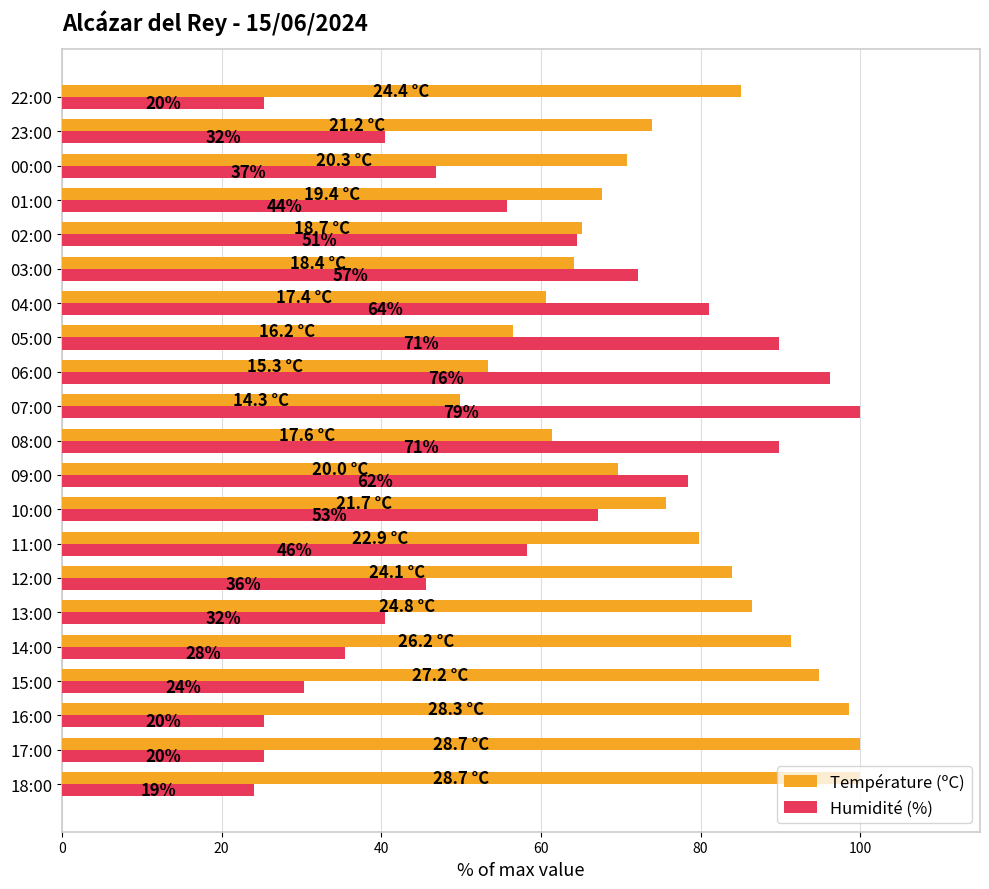

What are all the series names shown in the legend?

Température (ºC), Humidité (%)